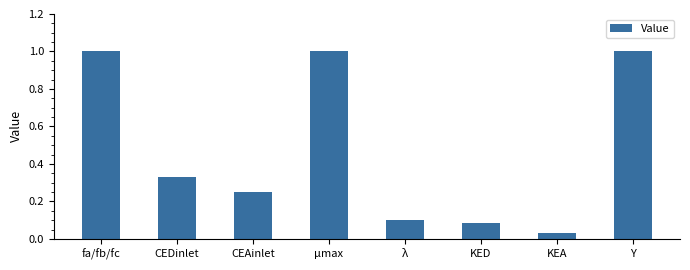

What is the label of the 4th bar from the left?

μmax